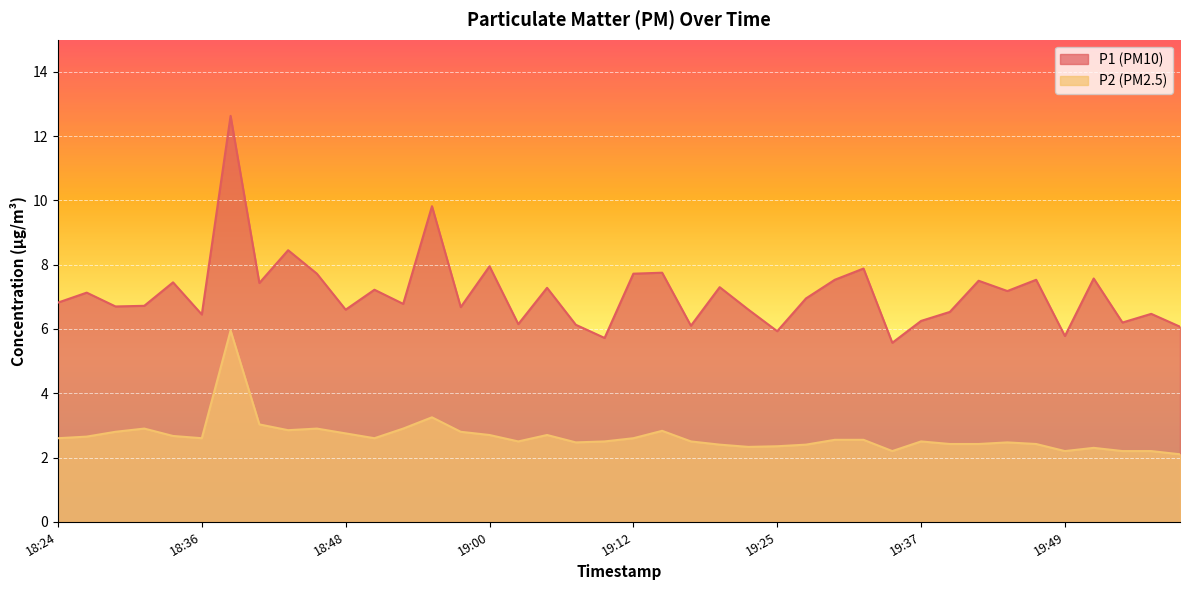

True or false: P1 has more than 1 interior local peaks.

True